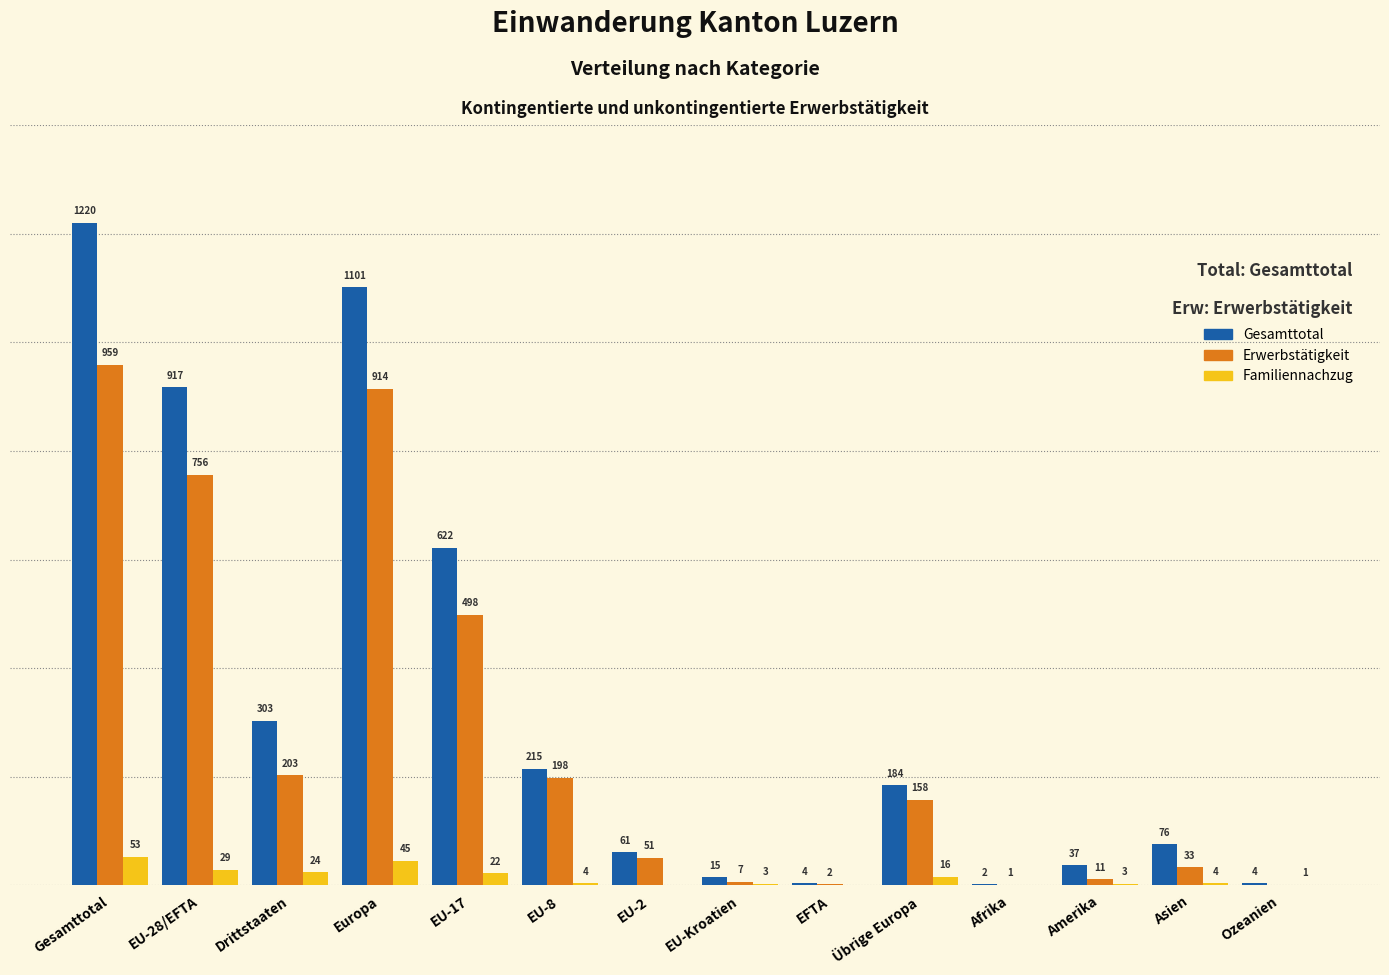

Which series changed the most between EFTA and Übrige Europa?

Gesamttotal